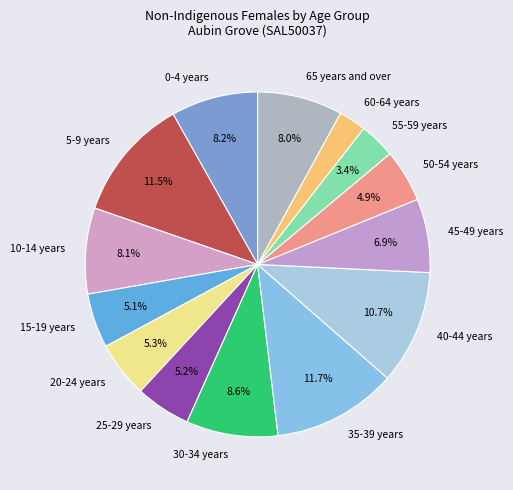

Do 20-24 years and 30-34 years together represent more than half of the pie?

No